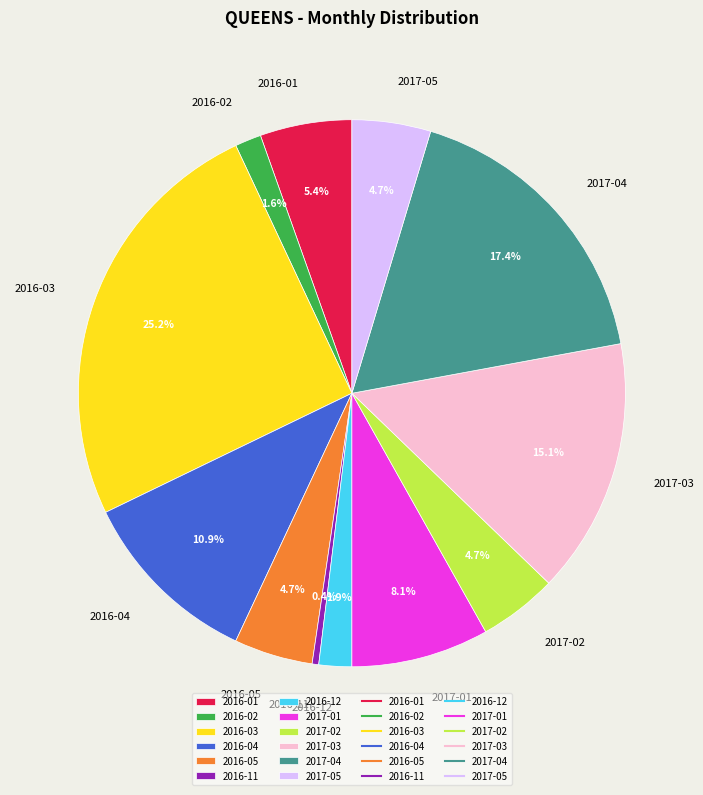

Is it true that 2017-01 is 1% of the pie?

False